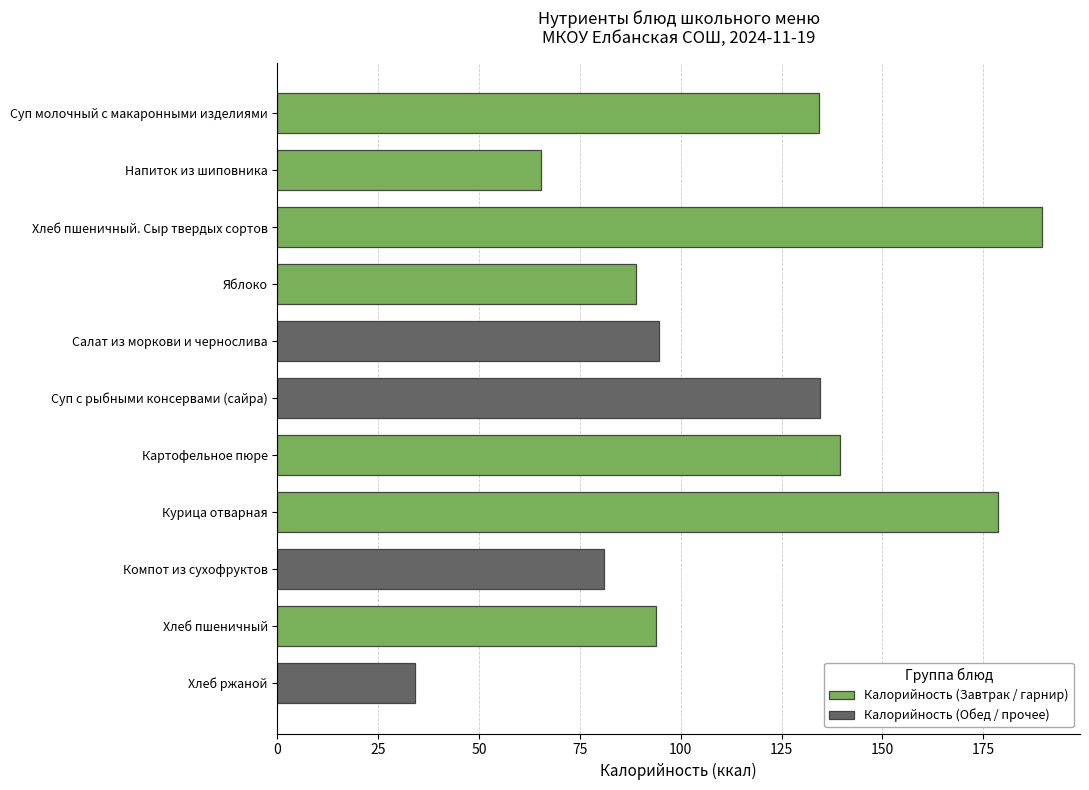

The value at Салат из моркови и чернослива is 94.6. True or false?

True